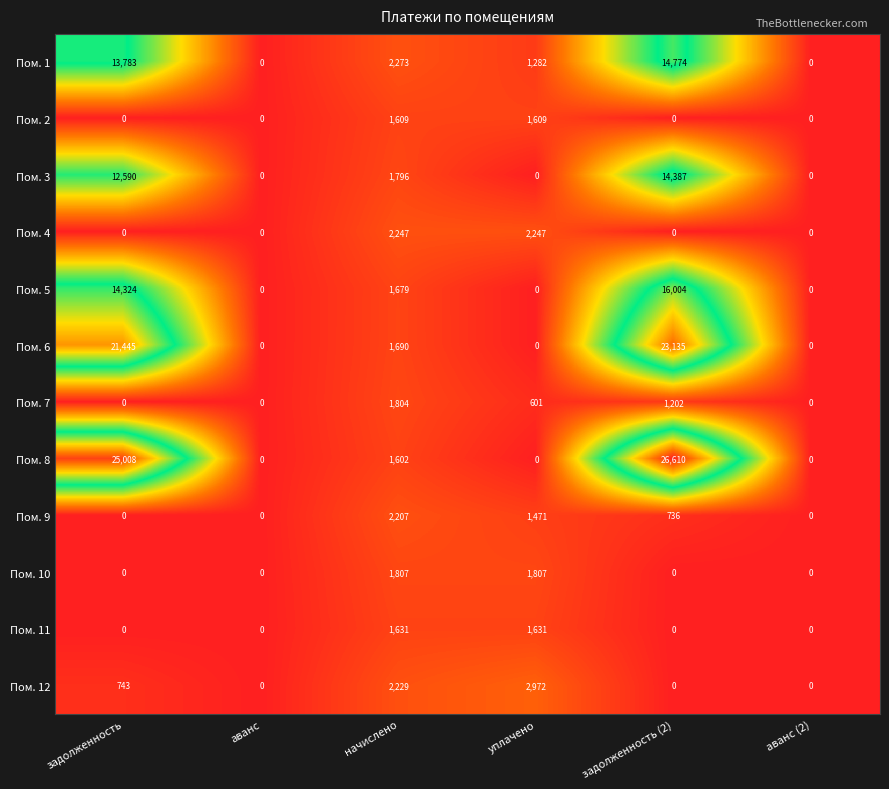

Which series has the largest total across all categories?

Пом. 8